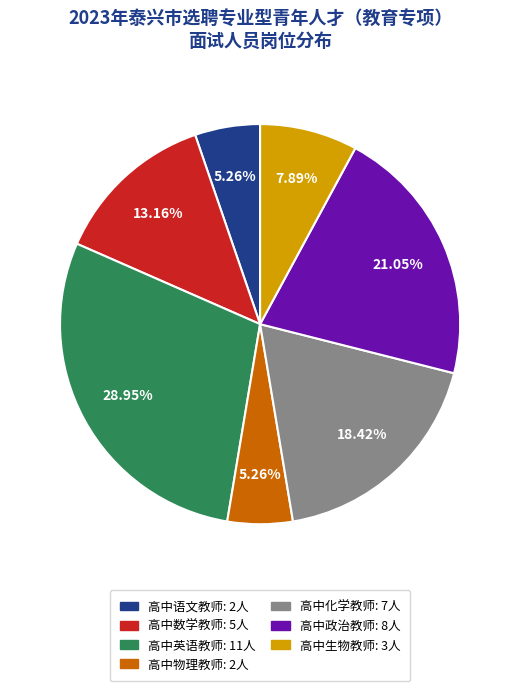

How much of the chart is everything except 高中生物教师?

92.1%